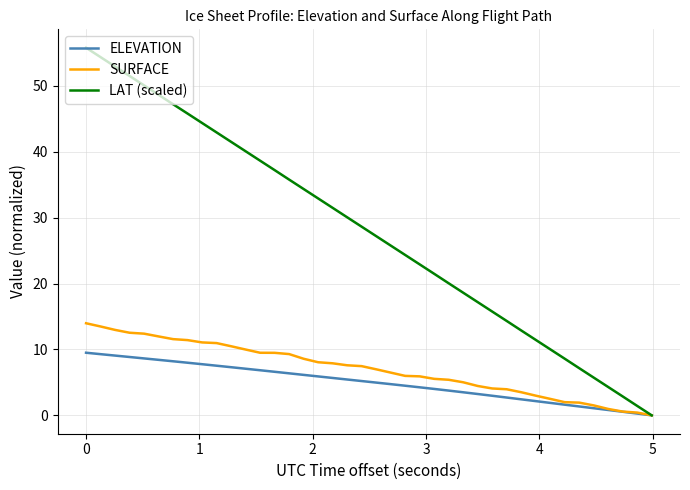

What are all the series names shown in the legend?

ELEVATION, SURFACE, LAT (scaled)